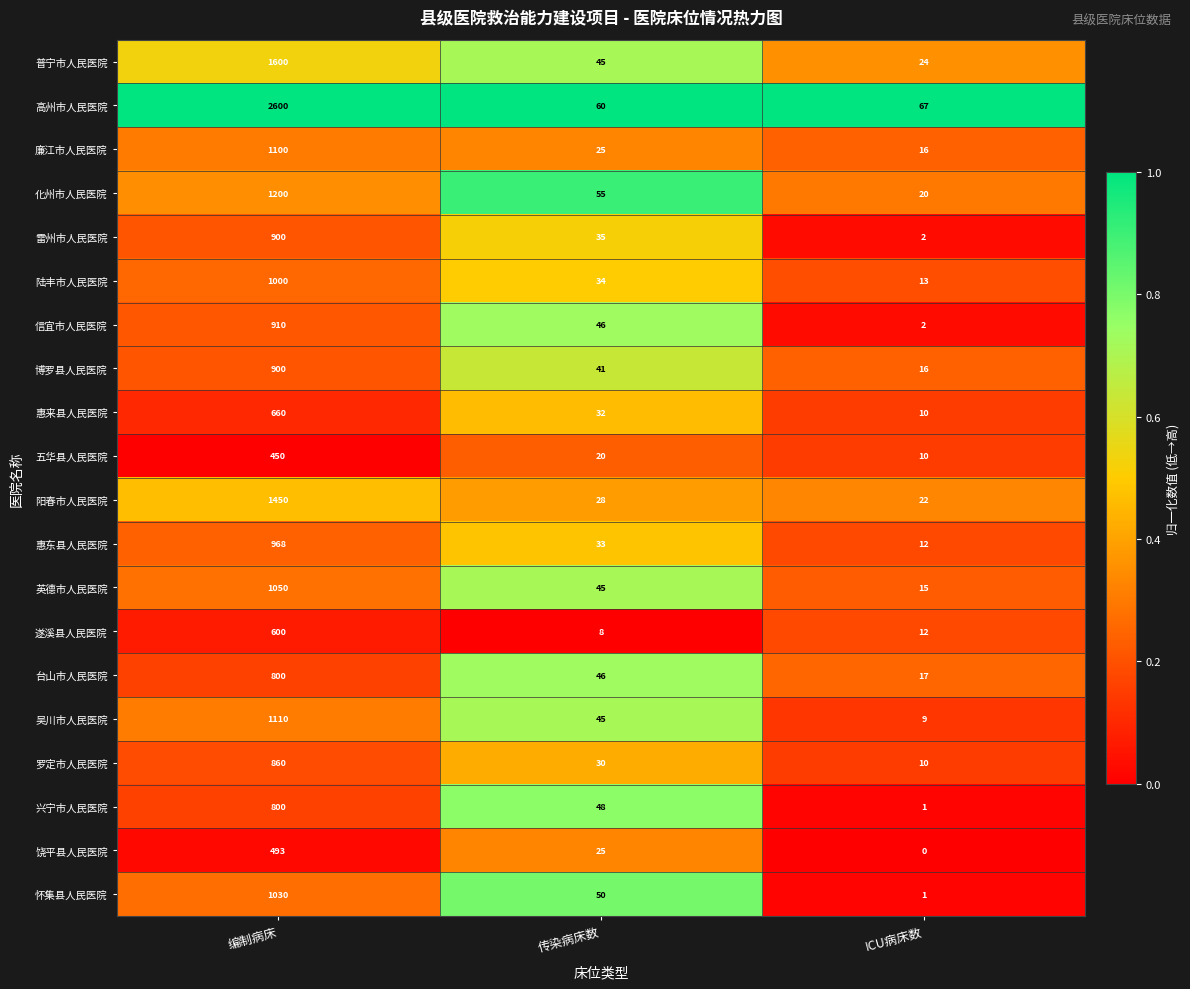

Rank the categories by 吴川市人民医院 value from lowest to highest.

ICU病床数, 传染病床数, 编制病床